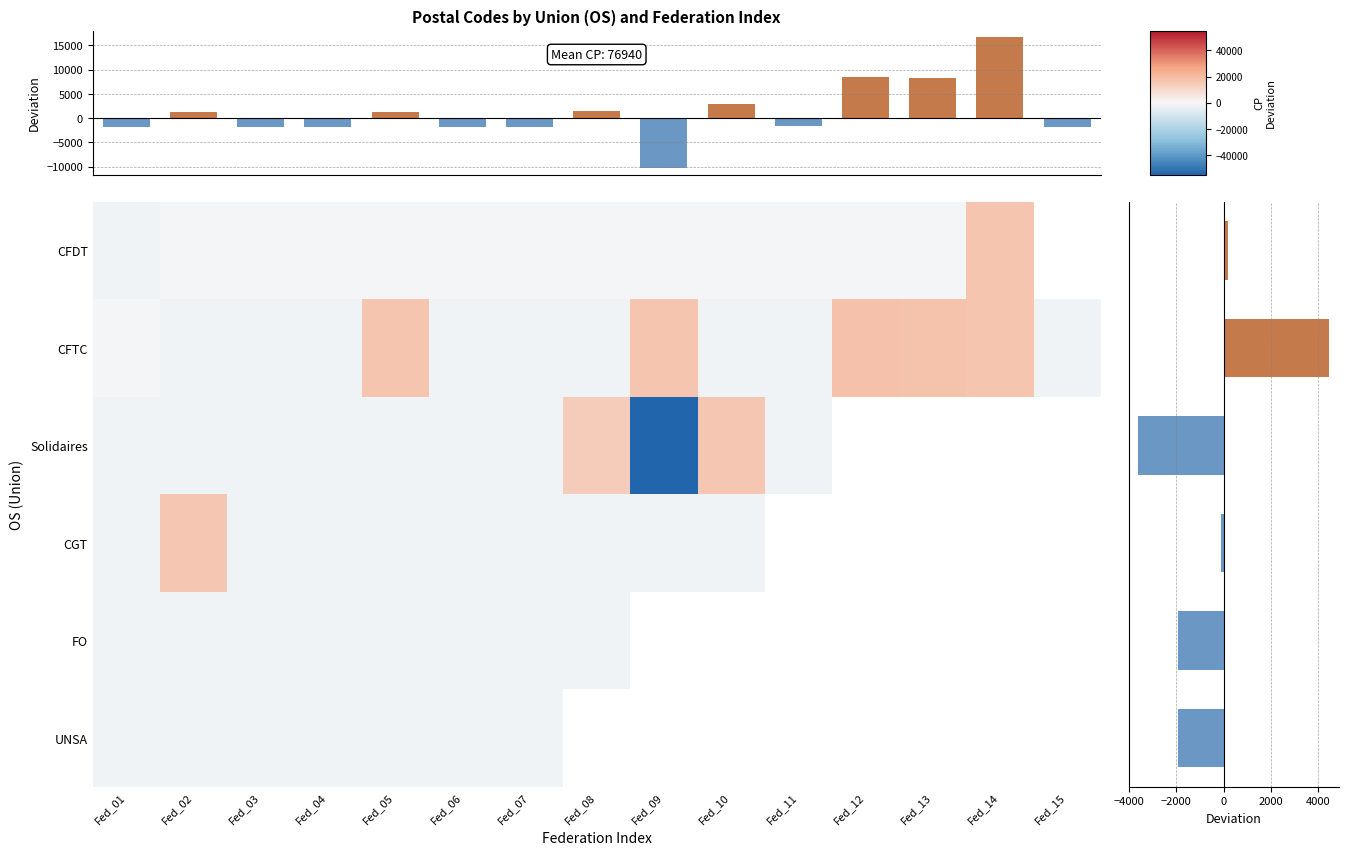

The value of Solidaires at Fed_03 is -627.9. True or false?

False